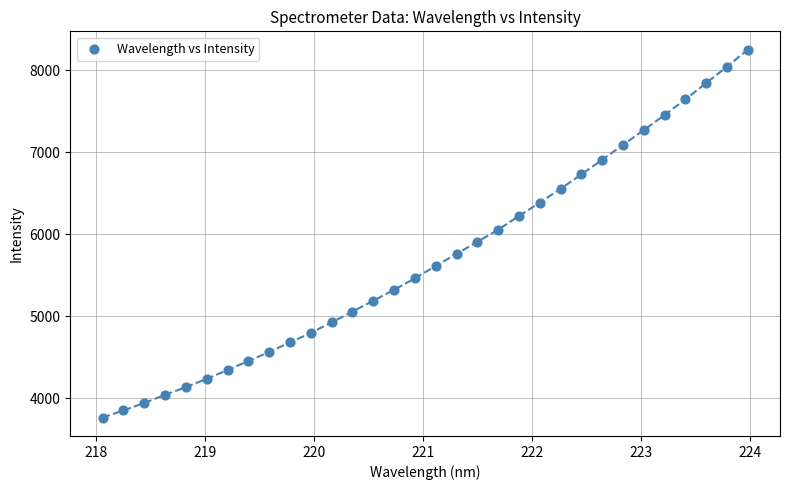

What is the range of X values (max minus min)?

5.9